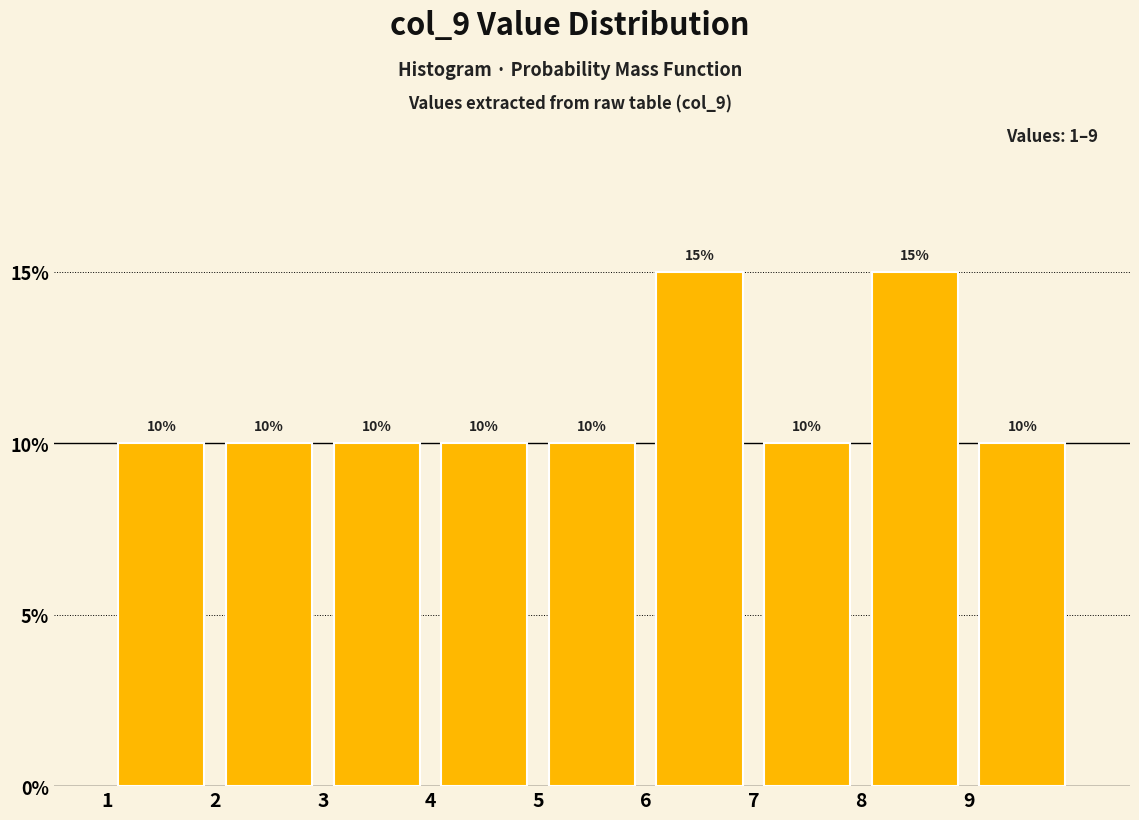

Reading left to right, transcribe this chart: for each bar, give the range it covers on the x-axis and its height.

1 to 2: 10
2 to 3: 10
3 to 4: 10
4 to 5: 10
5 to 6: 10
6 to 7: 15
7 to 8: 10
8 to 9: 15
9 to 10: 10